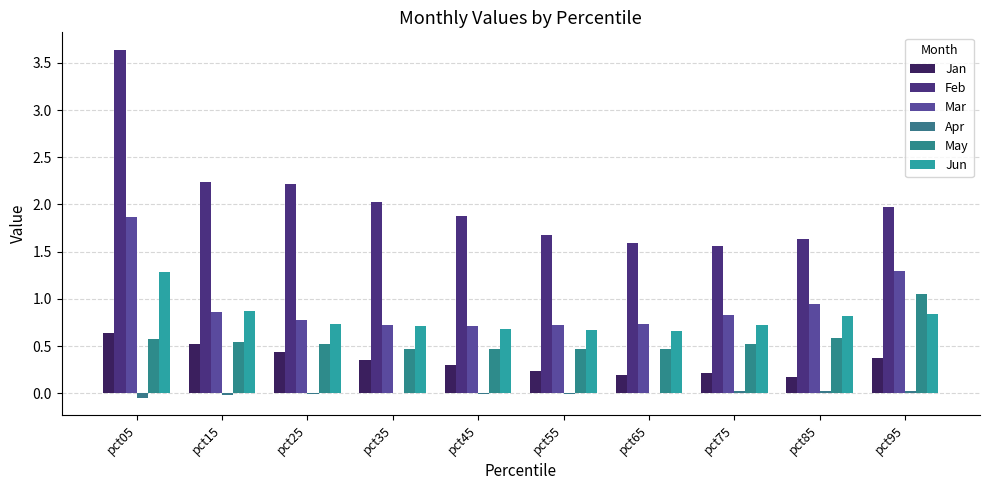

What are all the series names shown in the legend?

Jan, Feb, Mar, Apr, May, Jun